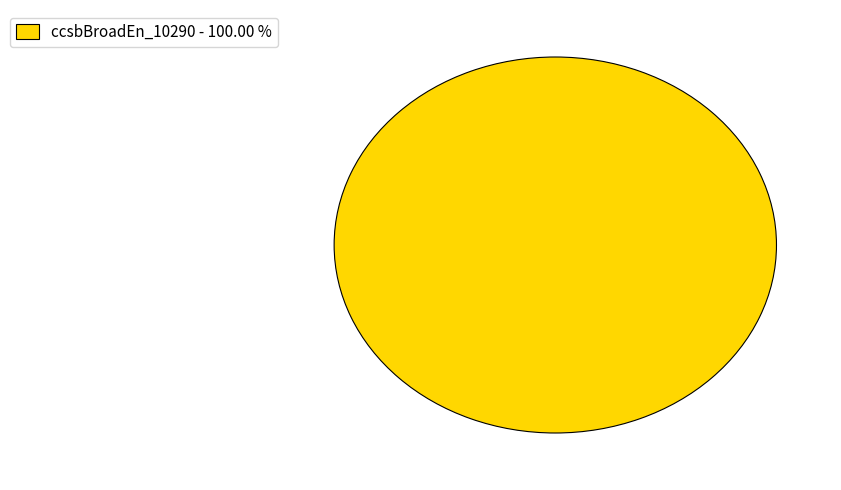

Which slice represents more than half of the pie?

ccsbBroadEn_10290 - 100.00 %